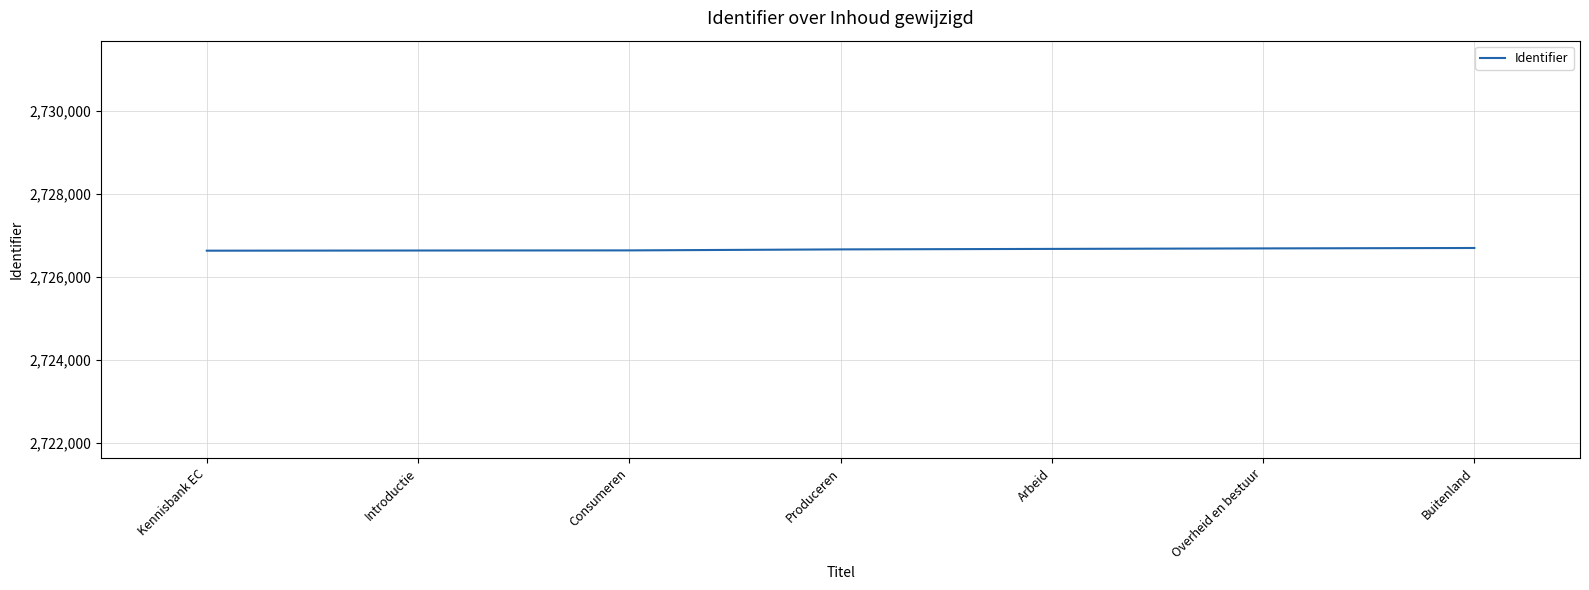

What is the greatest value displayed?

2726697